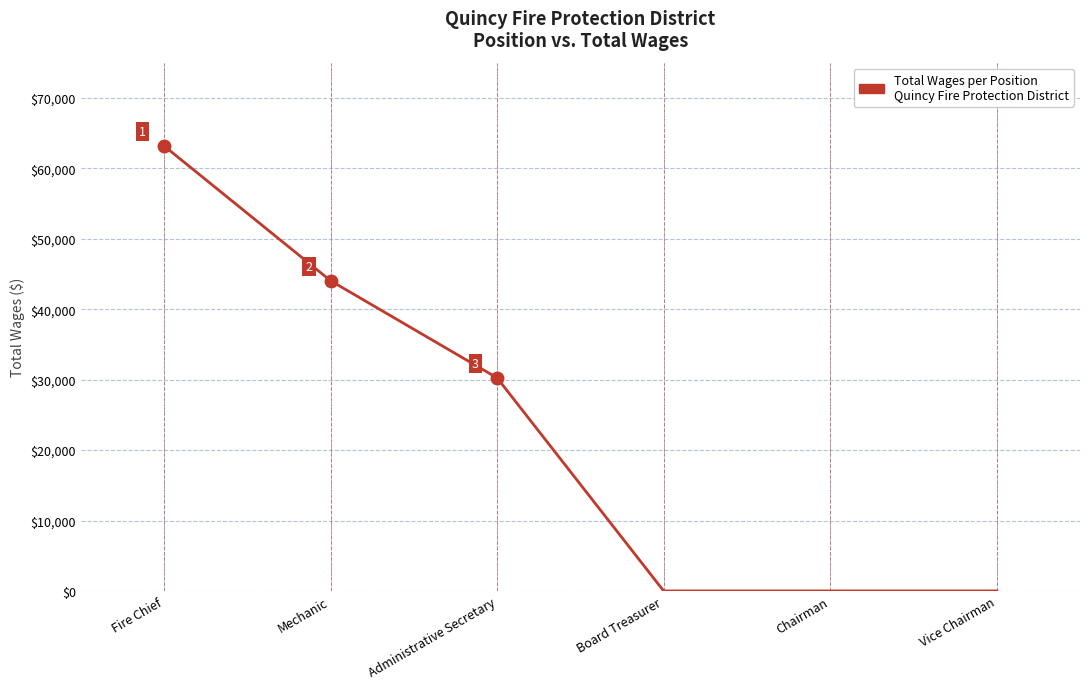

Reading left to right, extract all data points from this chart.

Fire Chief=63184	Mechanic=44044	Administrative Secretary=30248	Board Treasurer=0	Chairman=0	Vice Chairman=0